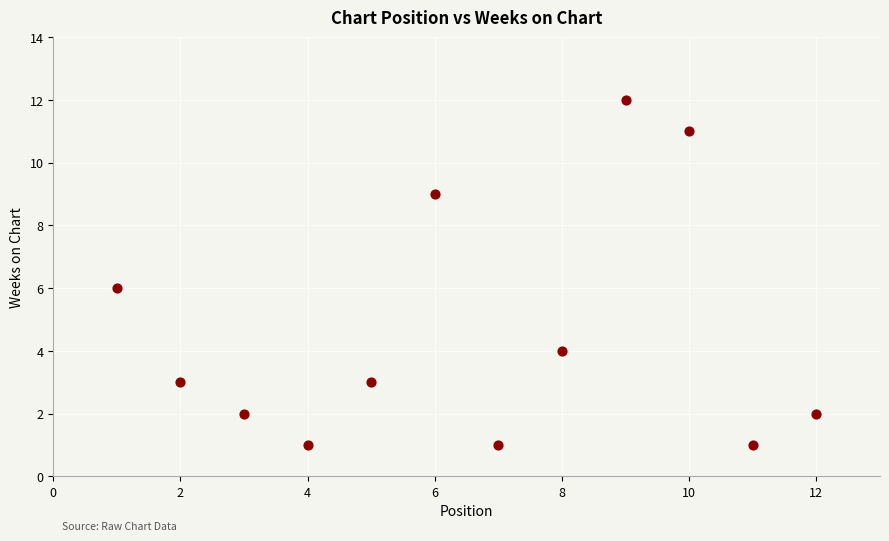

What is the average Y value?

5